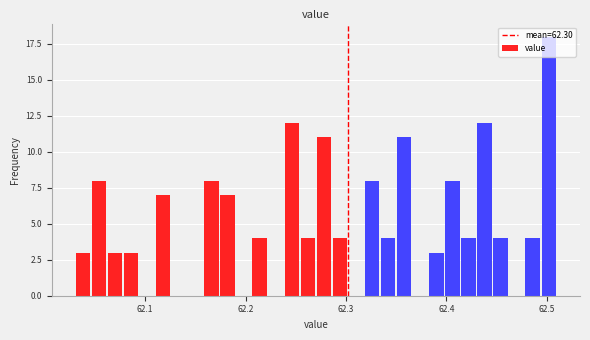

Read against the x-axis, roughly where is the centre of the tallest bar?

62.50